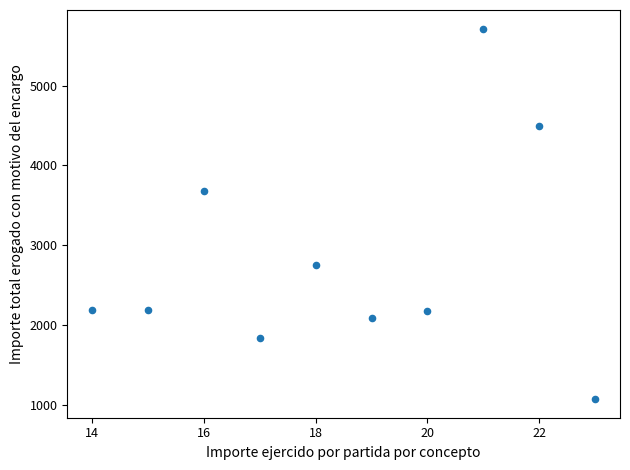

What is the average X value?

18